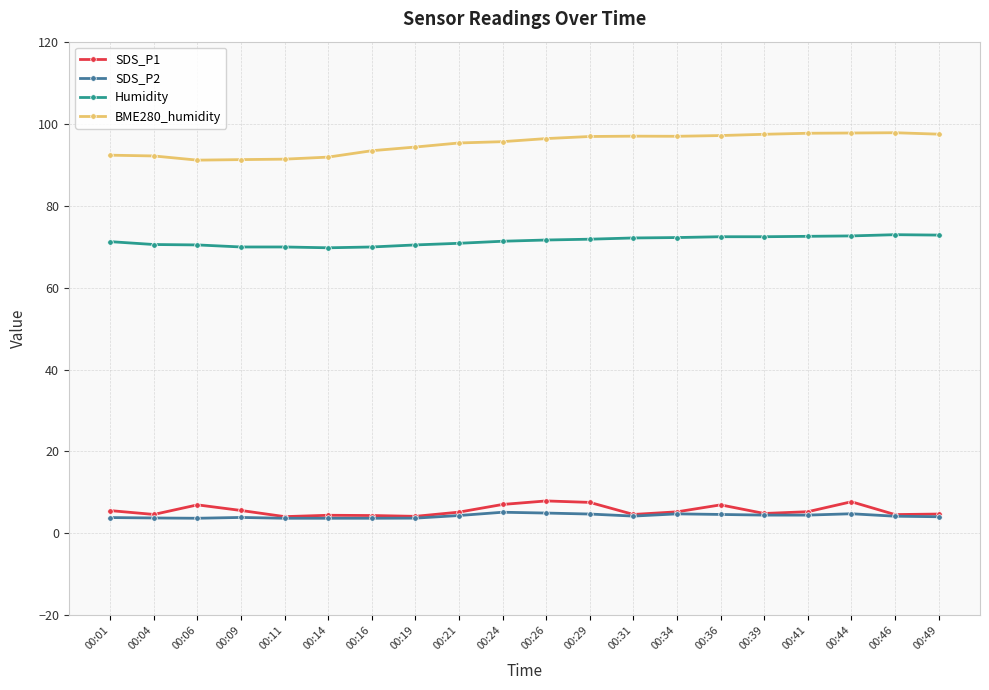

What is the difference between the highest and lowest values at 00:01?

88.4